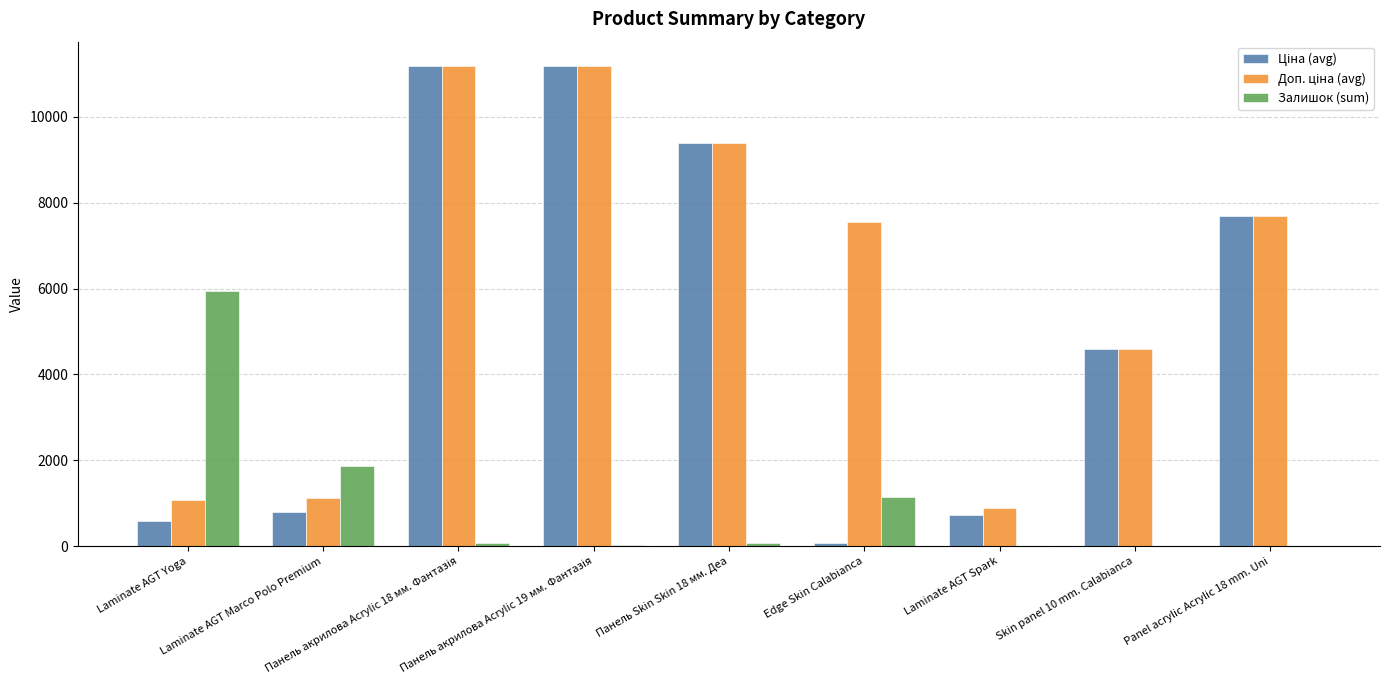

What is the maximum value for Залишок (sum)?

5945.0